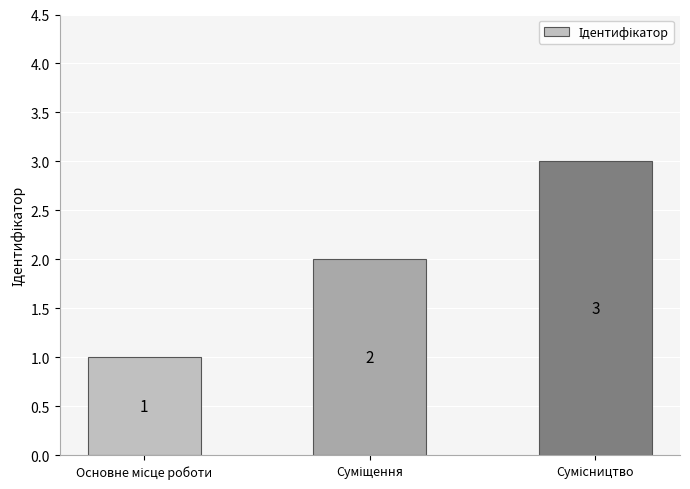

Are the bars grouped side by side (vs. stacked)?

No